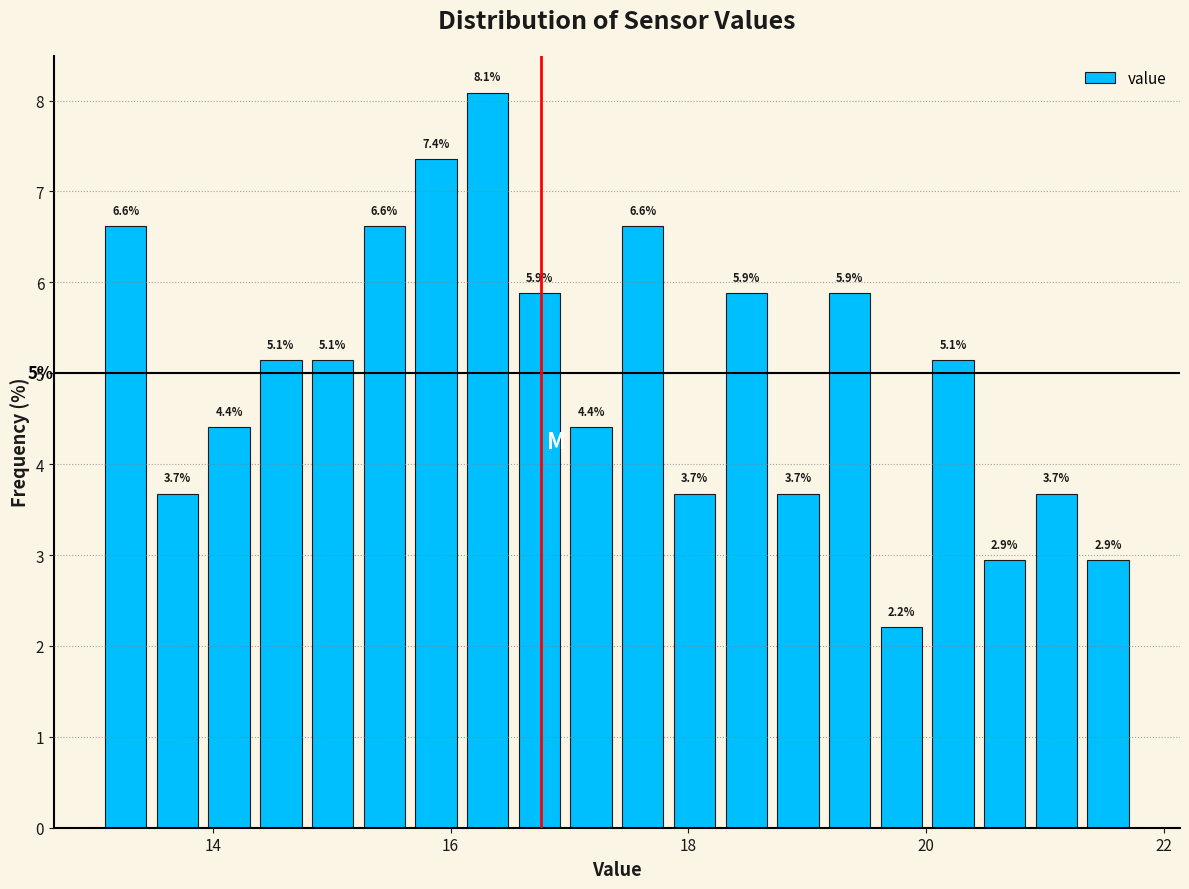

Read against the x-axis, roughly where is the centre of the tallest bar?

16.4